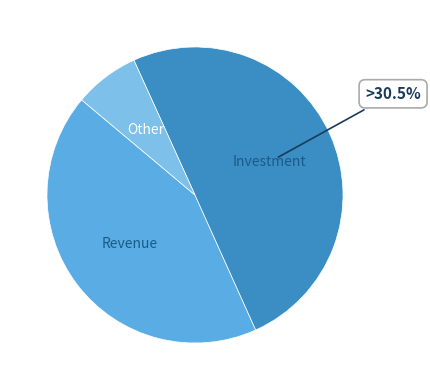

Do 29 and 28 together represent more than half of the pie?

No